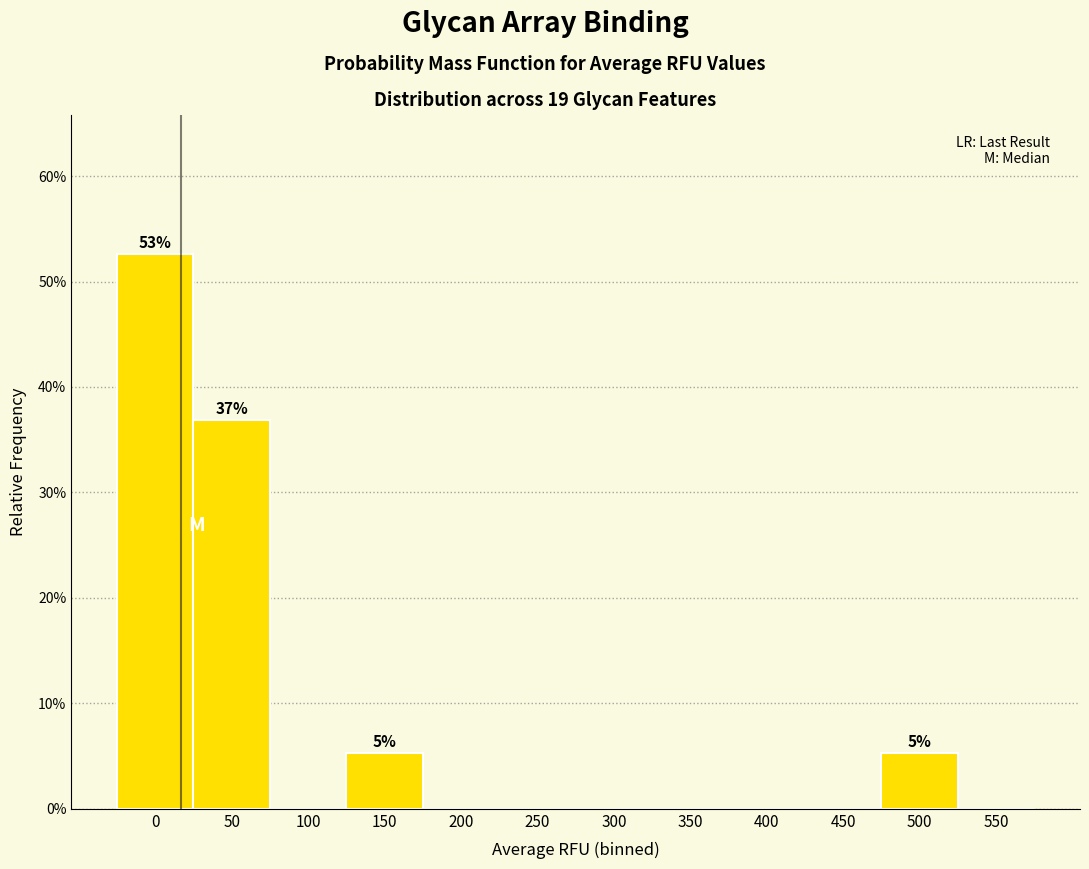

Reading left to right, list all the values displayed in this chart.

0=52.6	50=36.8	100=0.0	150=5.3	200=0.0	250=0.0	300=0.0	350=0.0	400=0.0	450=0.0	500=5.3	550=0.0